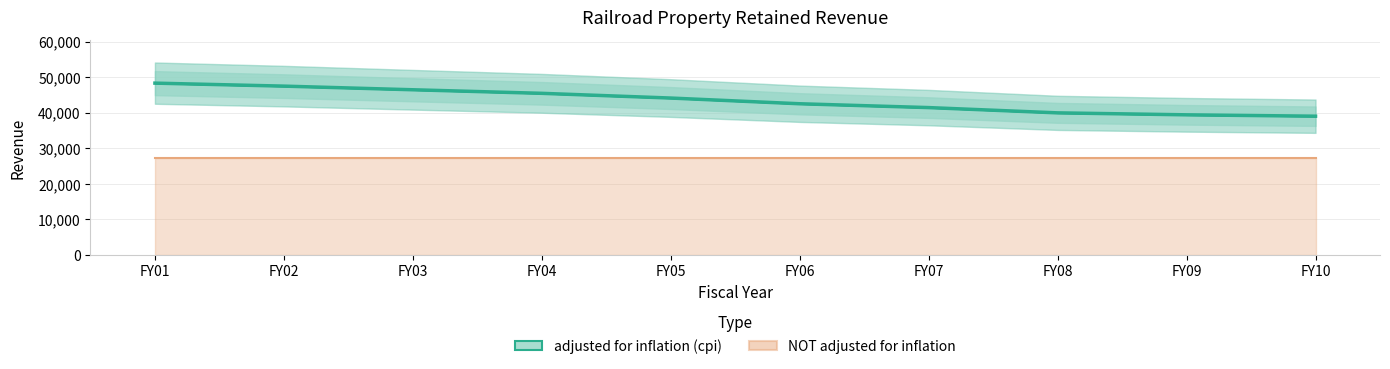

Where is the data nearest to the value 43678?

FY05